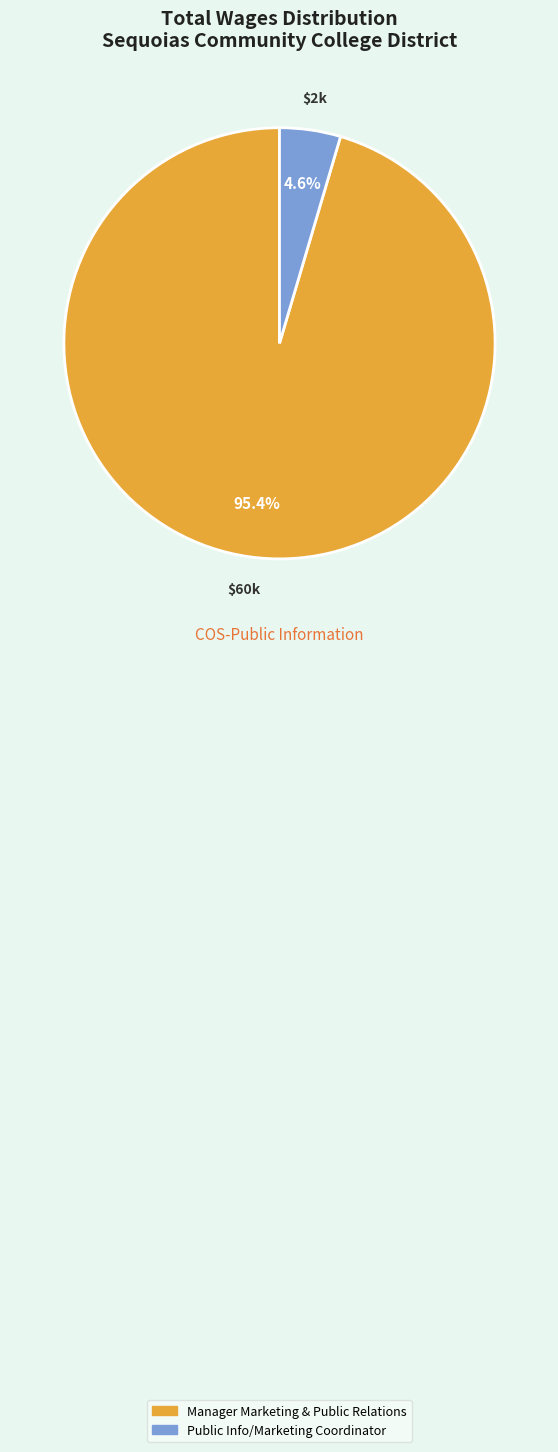

Which category has the smallest portion of the pie?

Public Info/Marketing Coordinator